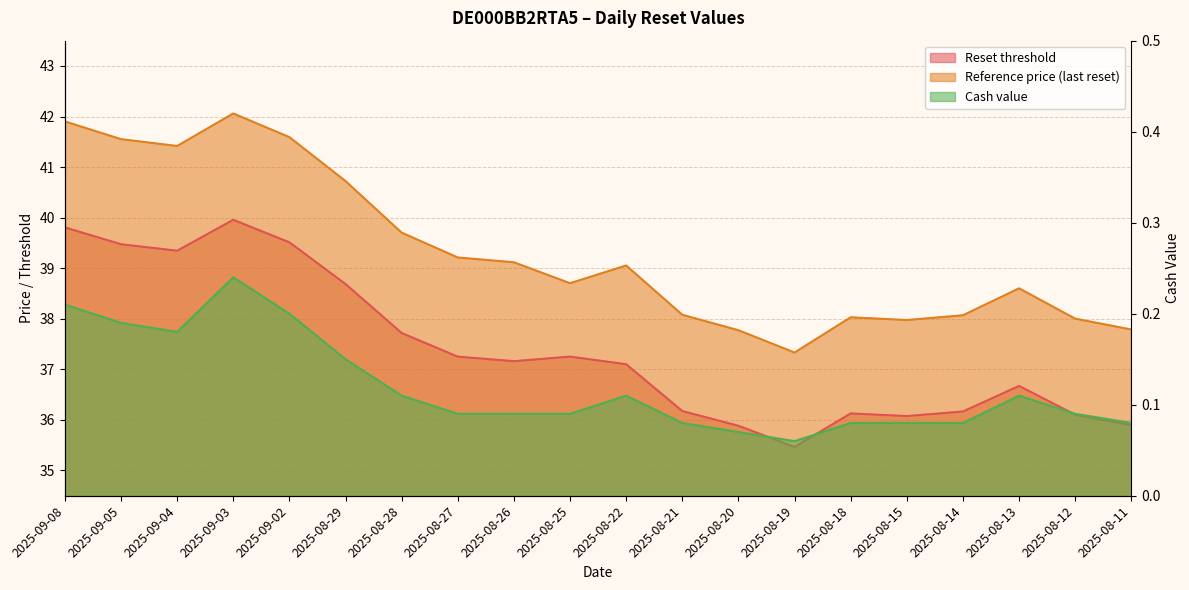

At how many categories does at least one series exceed 22?

20